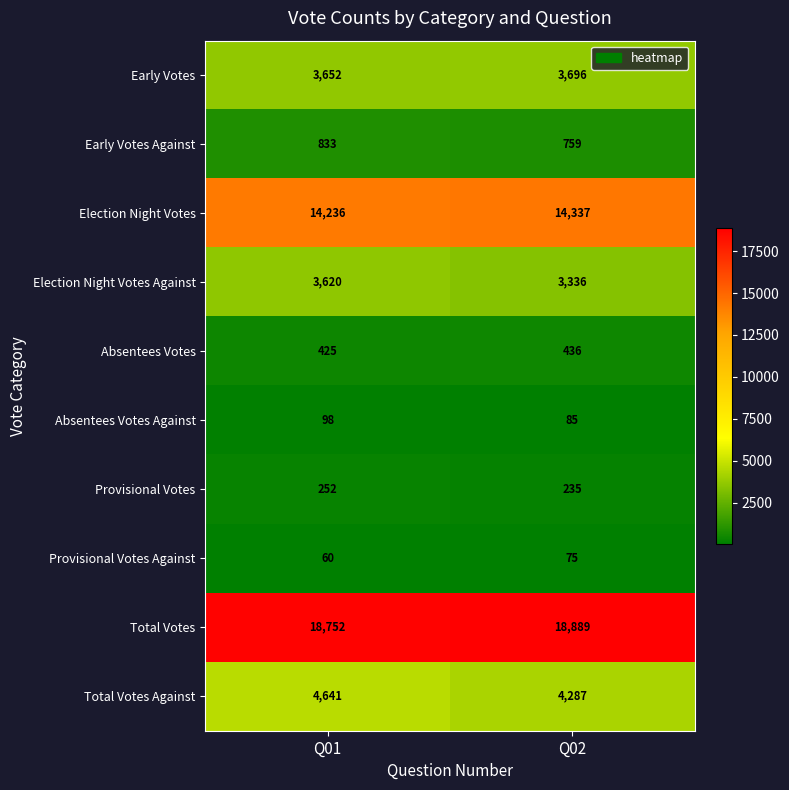

The value of Early Votes Against at Q01 is 377. True or false?

False